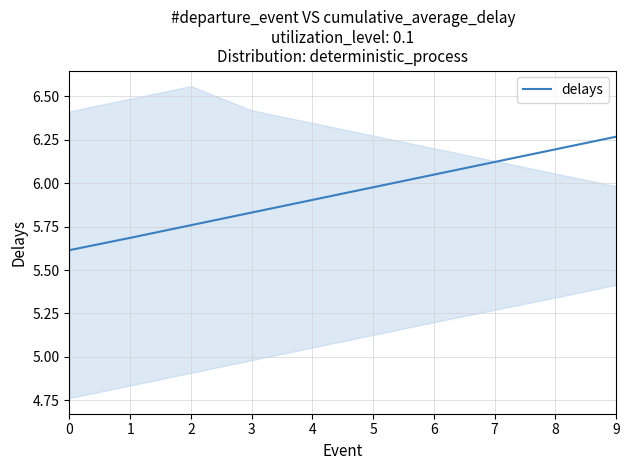

Reading right to left, transcribe all the data shown in this chart.

9=6.3	8=6.2	7=6.1	6=6.0	5=6.0	4=5.9	3=5.8	2=5.8	1=5.7	0=5.6